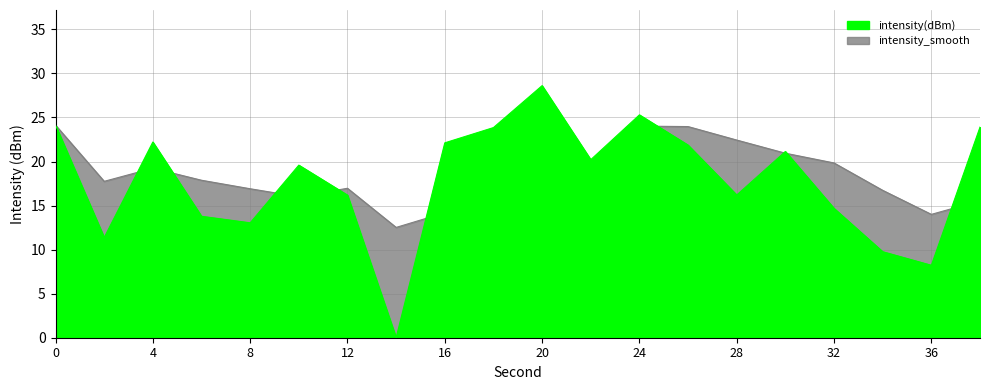

What is the average value?

17.8